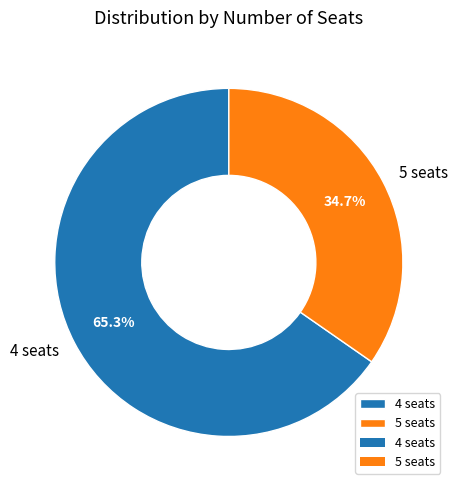

To the nearest percent, what is the average slice percentage?

50%